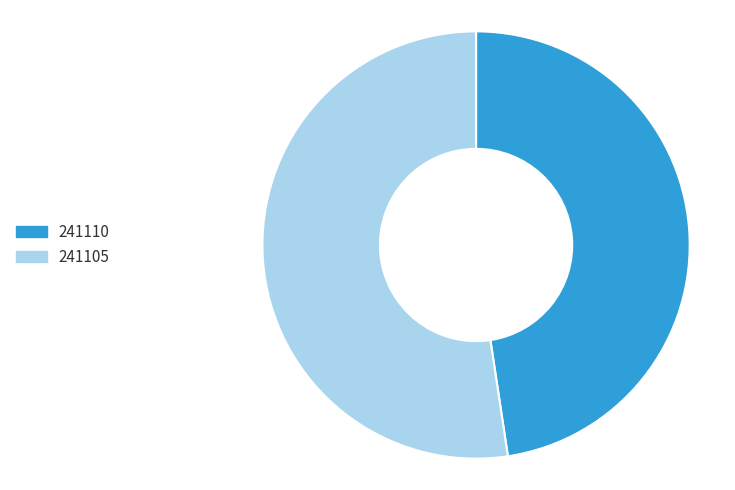

Which has a higher value, 241105 or 241110?

241105